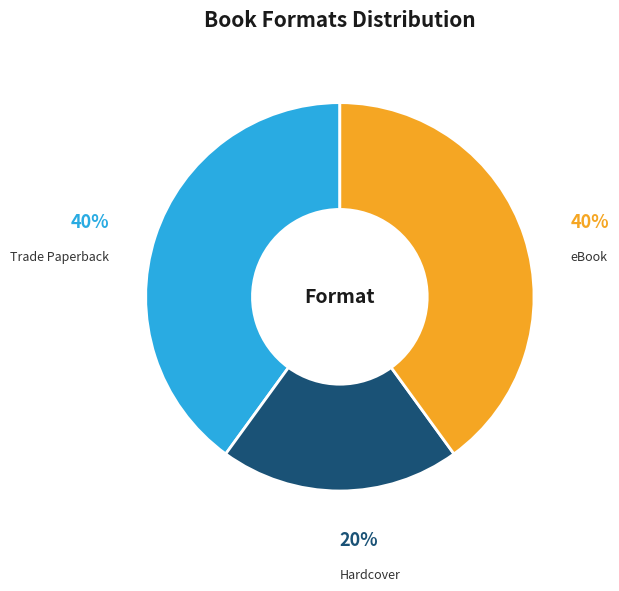

Which slice is the smallest?

Hardcover